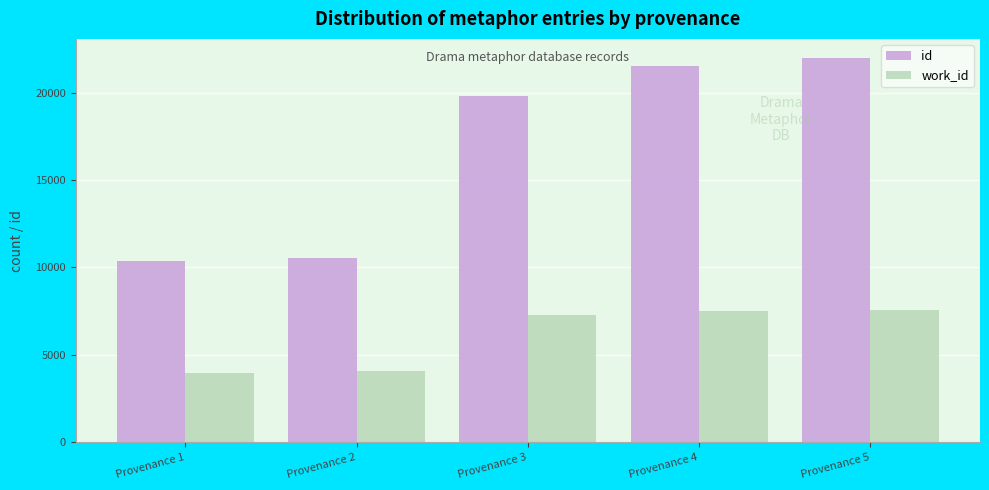

Which series has the largest range (max minus min)?

id